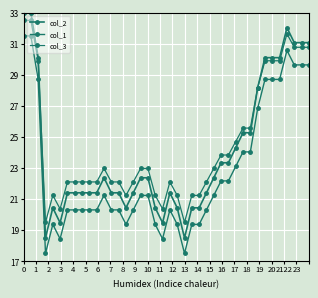

Does the chart have visible grid lines?

Yes